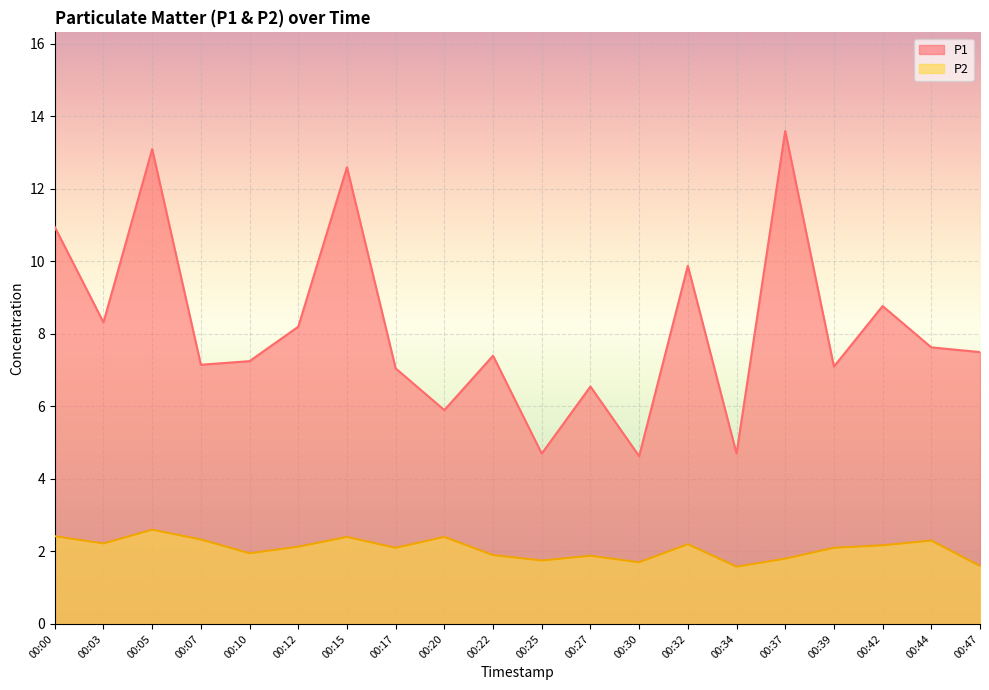

Which series changed the most between 00:20 and 00:25?

P1